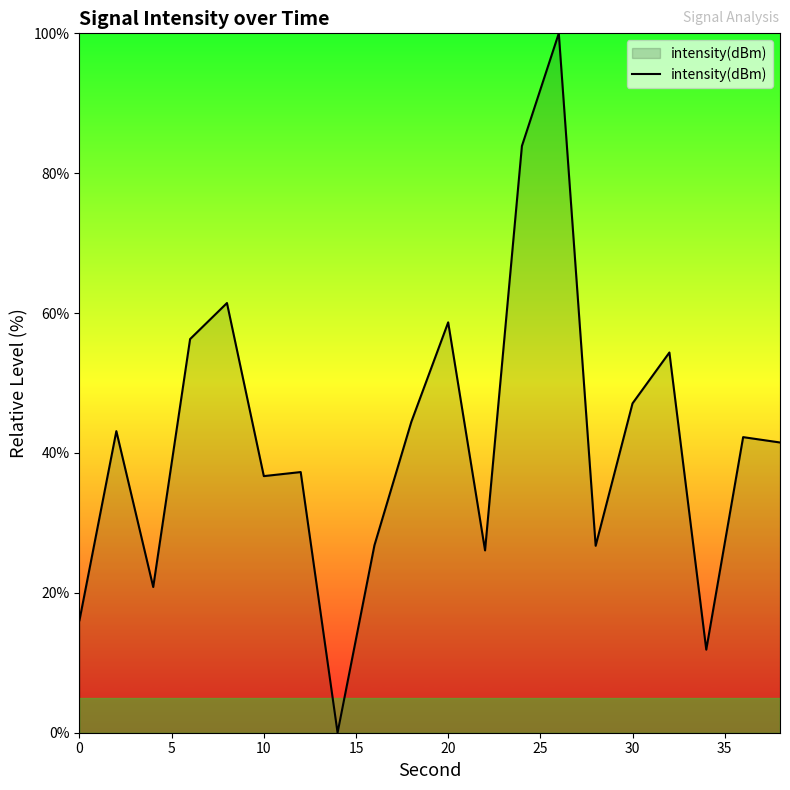

What is the greatest value displayed?

100.0